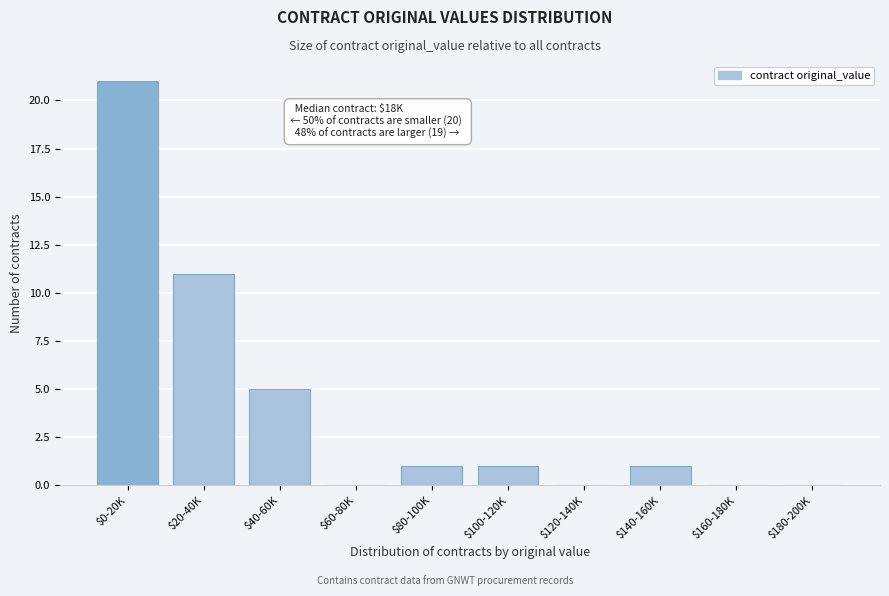

At which label is the value closest to 10?

$20-40K